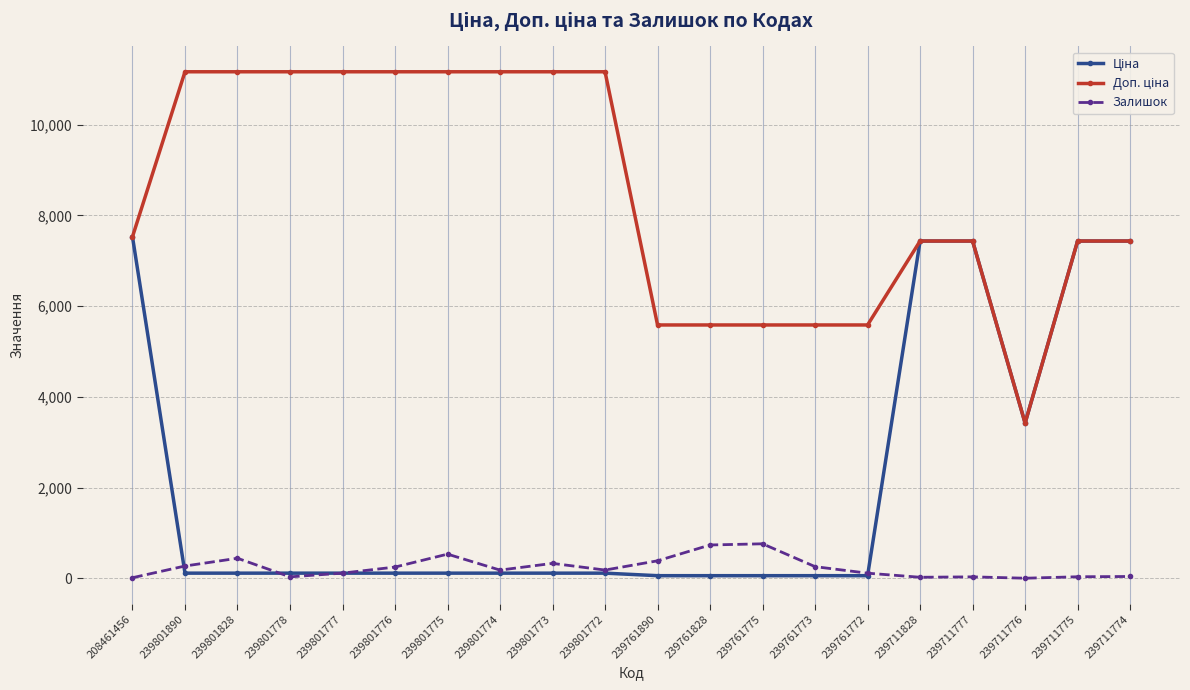

At how many categories does at least one series exceed 6480?

14